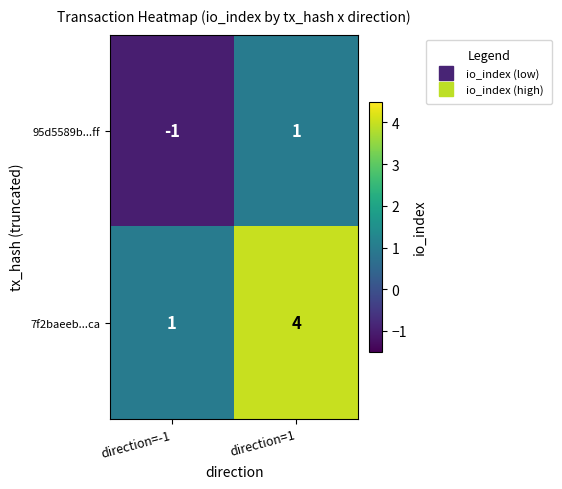

Which category has the highest value across all series?

direction=1